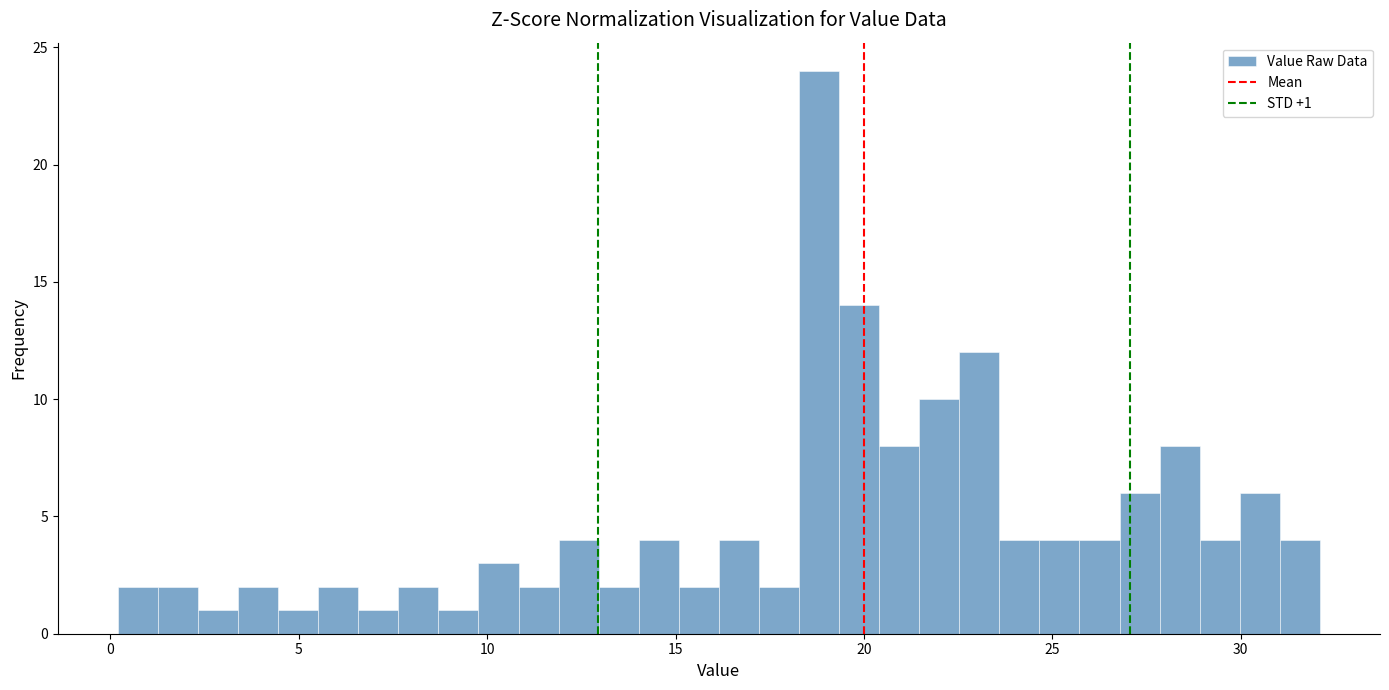

Around what value on the x-axis is the tallest bar? Give the approximate position of its centre, as read against the axis.

19.0